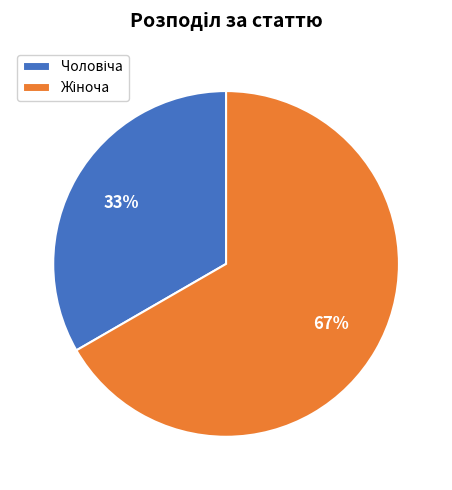

Is there a majority slice in this chart?

Yes